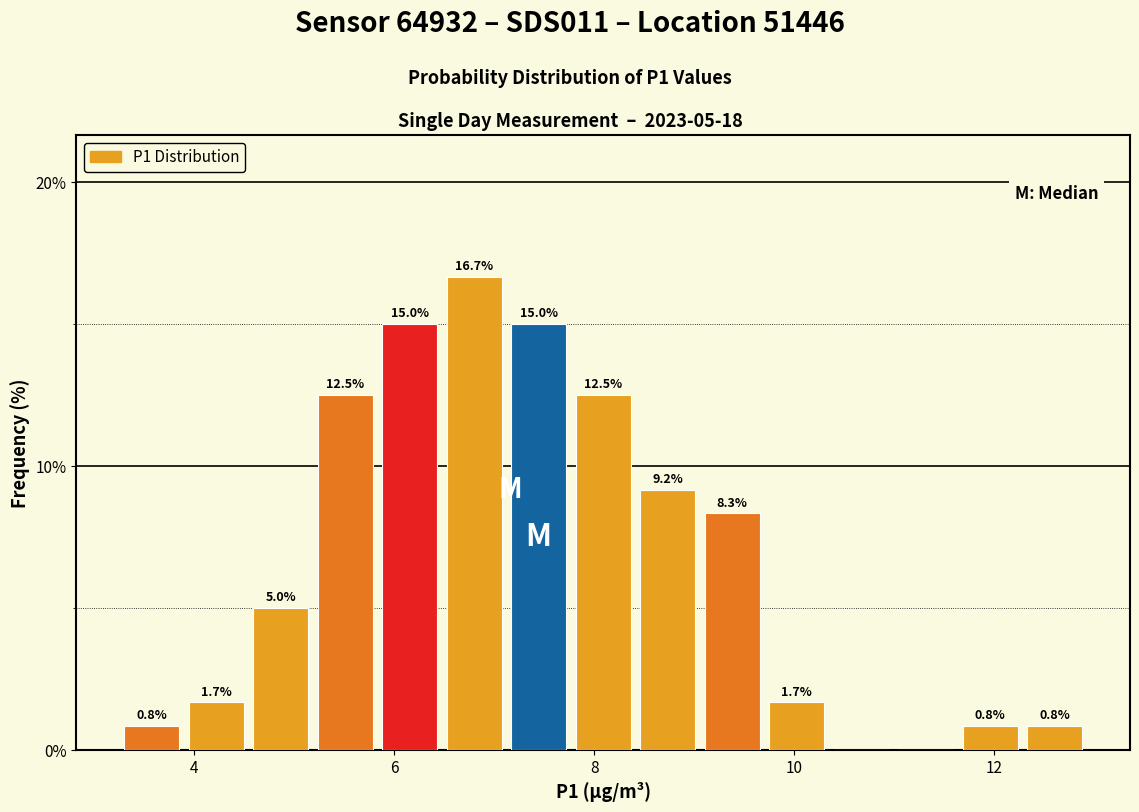

Read against the x-axis, roughly where is the centre of the tallest bar?

6.8